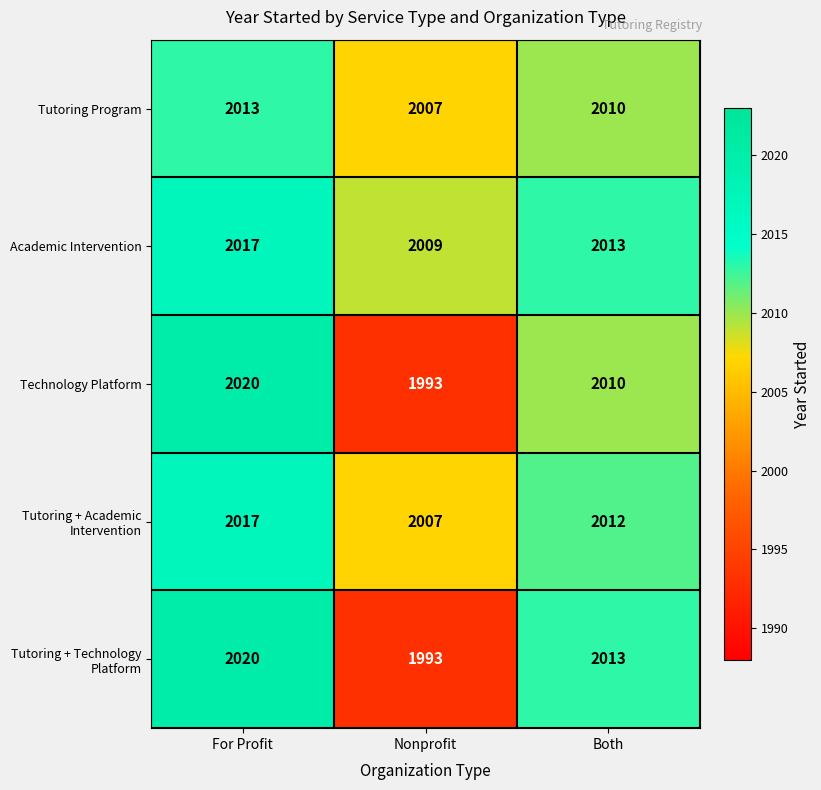

True or false: Technology Platform has a value of 3012 at Both.

False